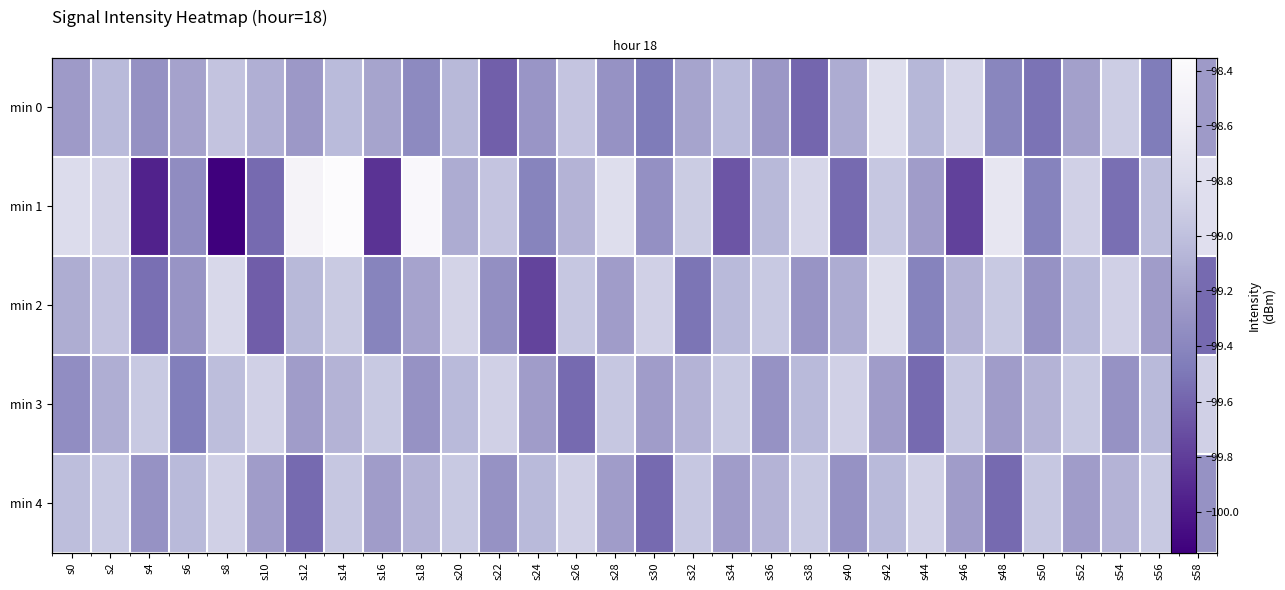

Which category has the lowest value in the min 1 series?

s8